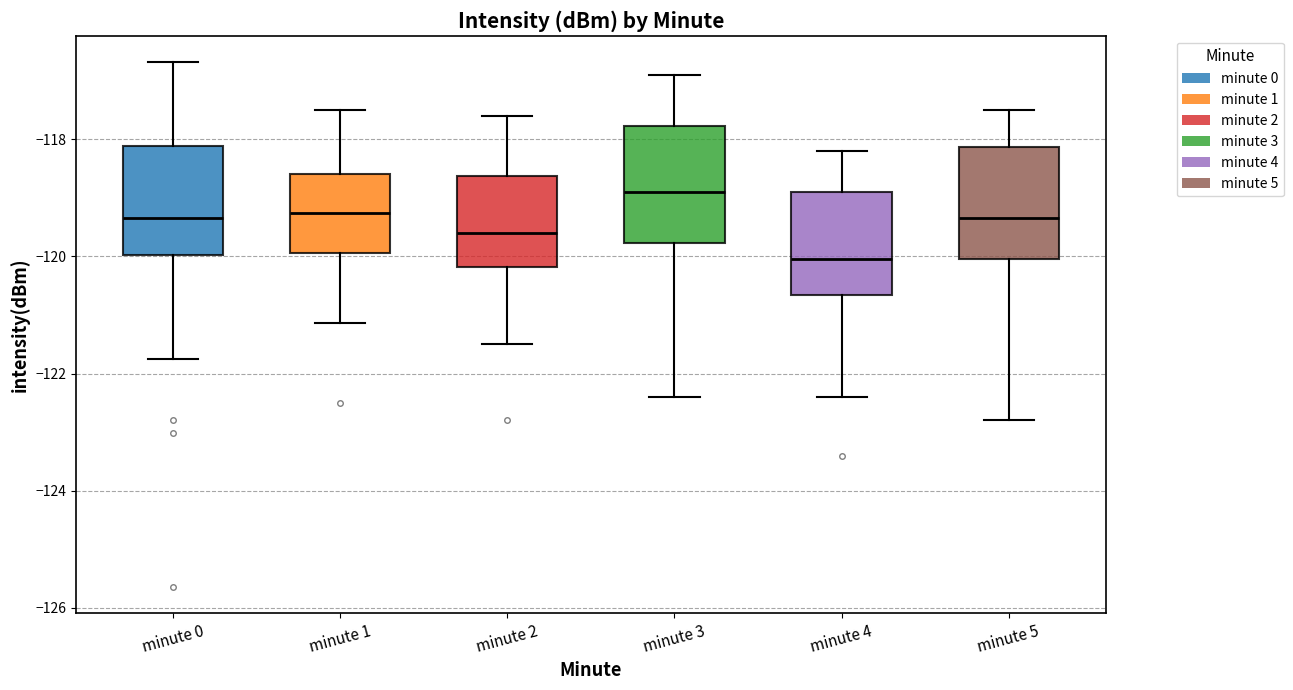

Where does the upper whisker of the box for minute 2 end on the y-axis? The values are not printed on the chart, so give them approximately, as read against the axis.

-117.6